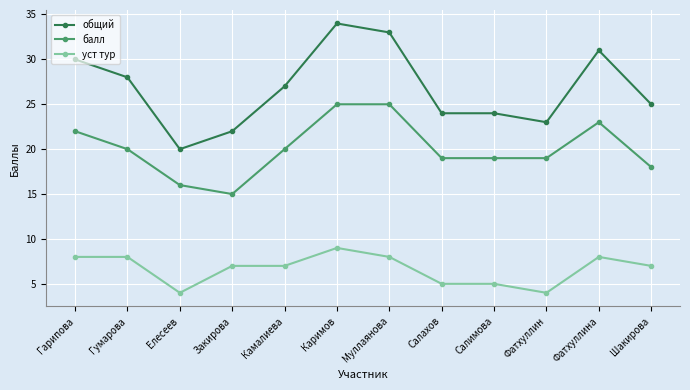

Reading left to right, transcribe all the data shown in this chart.

общий: 30	28	20	22	27	34	33	24	24	23	31	25
балл: 22	20	16	15	20	25	25	19	19	19	23	18
уст тур: 8	8	4	7	7	9	8	5	5	4	8	7